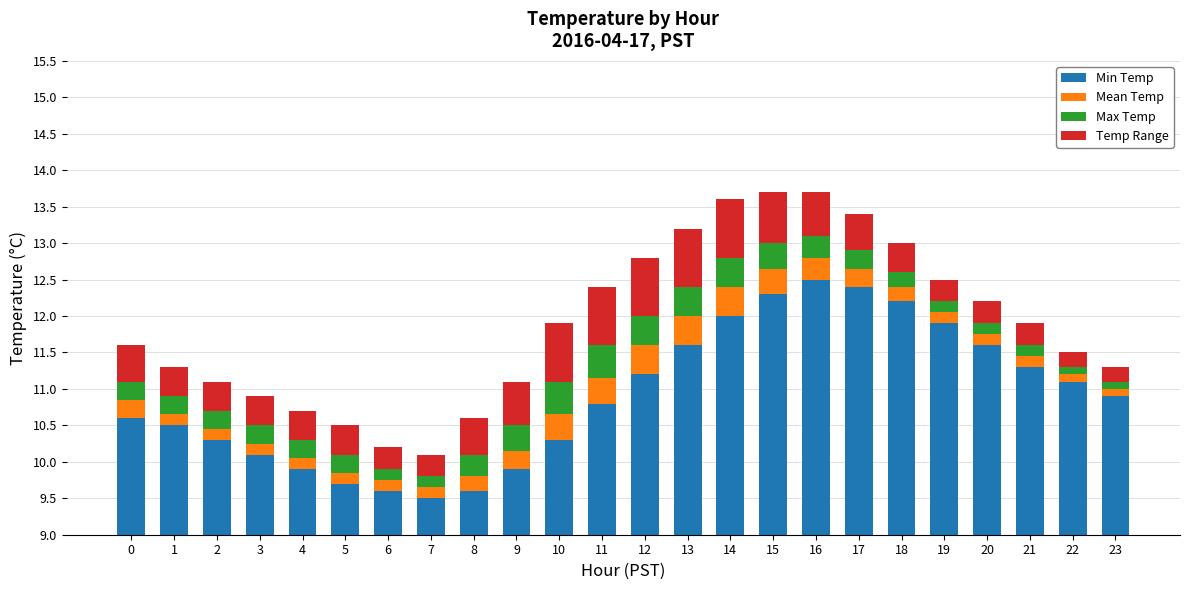

Reading right to left, what are all the values shown in this chart?

Min Temp: 23=10.9	22=11.1	21=11.3	20=11.6	19=11.9	18=12.2	17=12.4	16=12.5	15=12.3	14=12.0	13=11.6	12=11.2	11=10.8	10=10.3	9=9.9	8=9.6	7=9.5	6=9.6	5=9.7	4=9.9	3=10.1	2=10.3	1=10.5	0=10.6
Mean Temp: 23=0.1	22=0.1	21=0.1	20=0.2	19=0.2	18=0.2	17=0.2	16=0.3	15=0.3	14=0.4	13=0.4	12=0.4	11=0.3	10=0.3	9=0.2	8=0.2	7=0.2	6=0.2	5=0.2	4=0.2	3=0.2	2=0.1	1=0.2	0=0.2
Max Temp: 23=0.1	22=0.1	21=0.2	20=0.2	19=0.1	18=0.2	17=0.2	16=0.3	15=0.3	14=0.4	13=0.4	12=0.4	11=0.4	10=0.4	9=0.3	8=0.3	7=0.2	6=0.2	5=0.2	4=0.2	3=0.2	2=0.2	1=0.2	0=0.2
Temp Range: 23=0.2	22=0.2	21=0.3	20=0.3	19=0.3	18=0.4	17=0.5	16=0.6	15=0.7	14=0.8	13=0.8	12=0.8	11=0.8	10=0.8	9=0.6	8=0.5	7=0.3	6=0.3	5=0.4	4=0.4	3=0.4	2=0.4	1=0.4	0=0.5